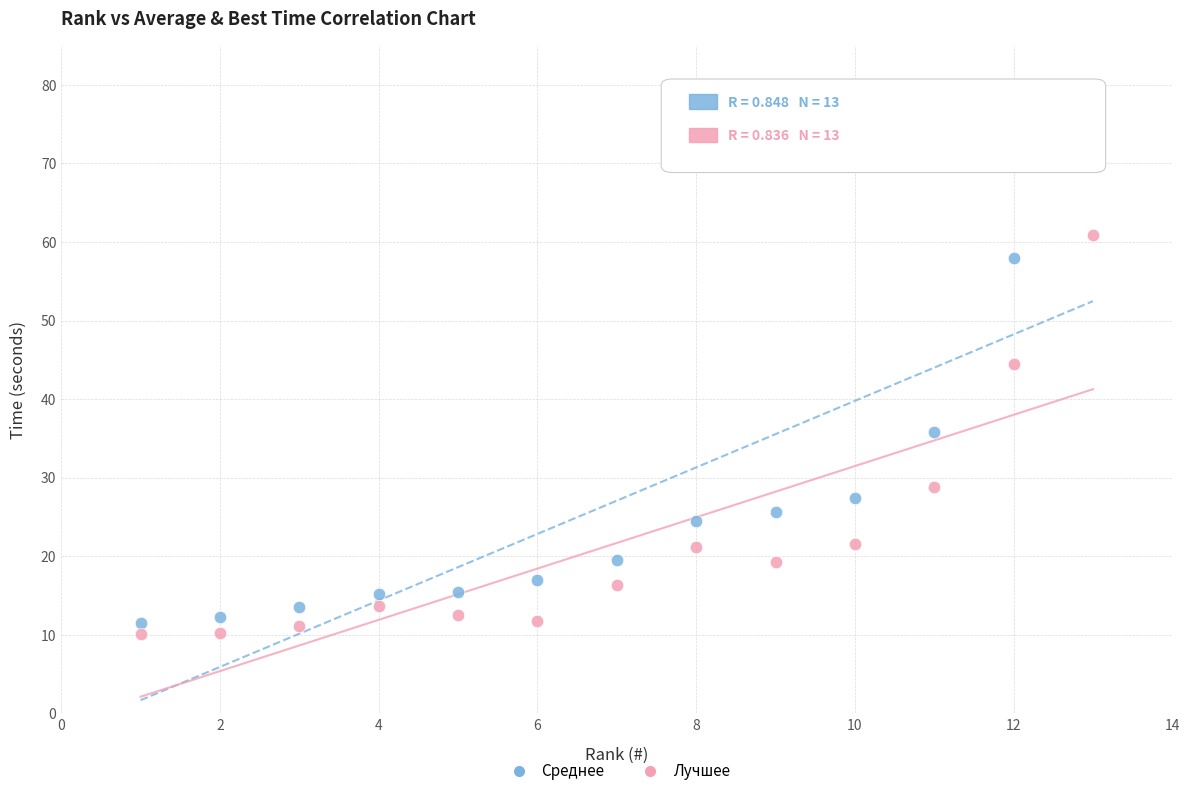

Across all series, what Y value is closest to 43?

44.5